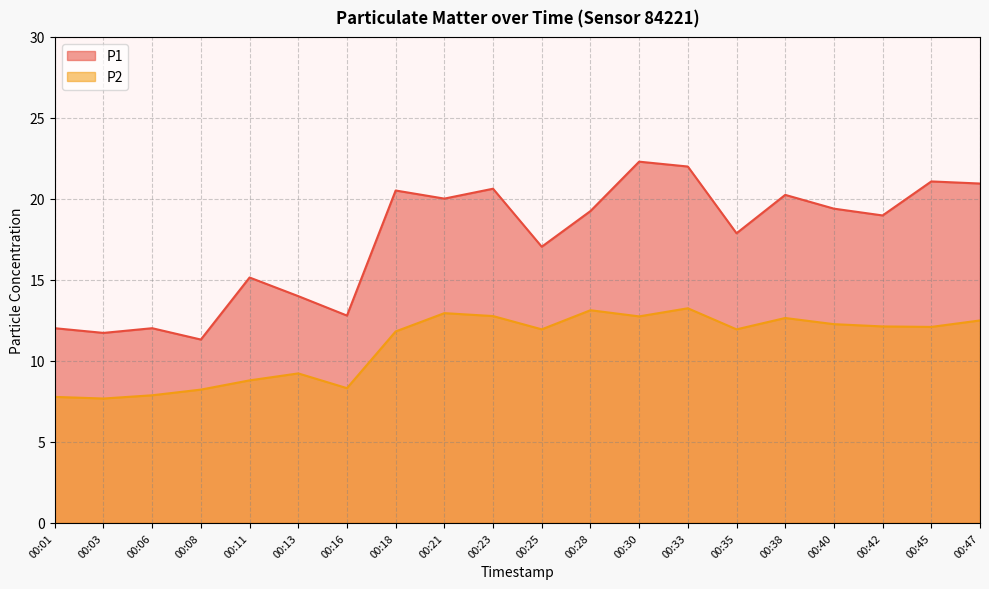

List the series in order of their peak value, highest first.

P1, P2